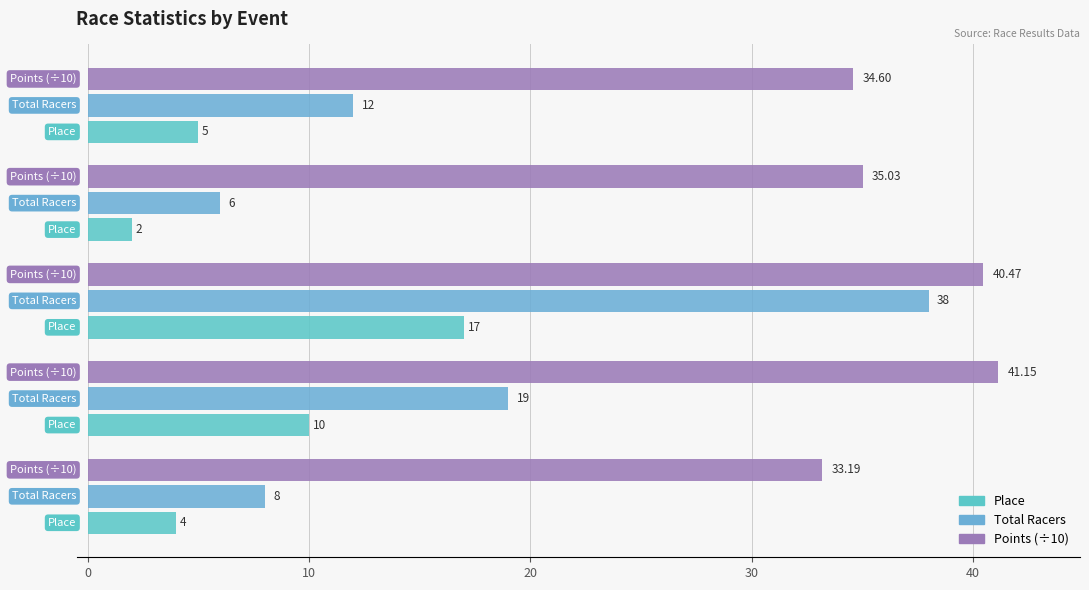

Count the number of data series in this chart.

3